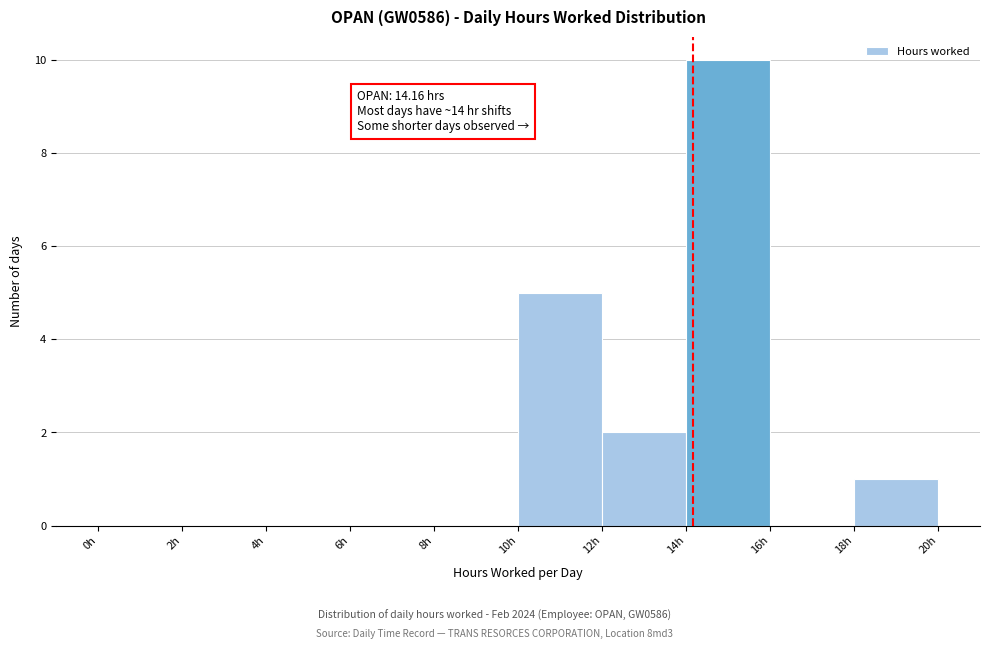

Over which range of the x-axis is the bar tallest?

14 to 16